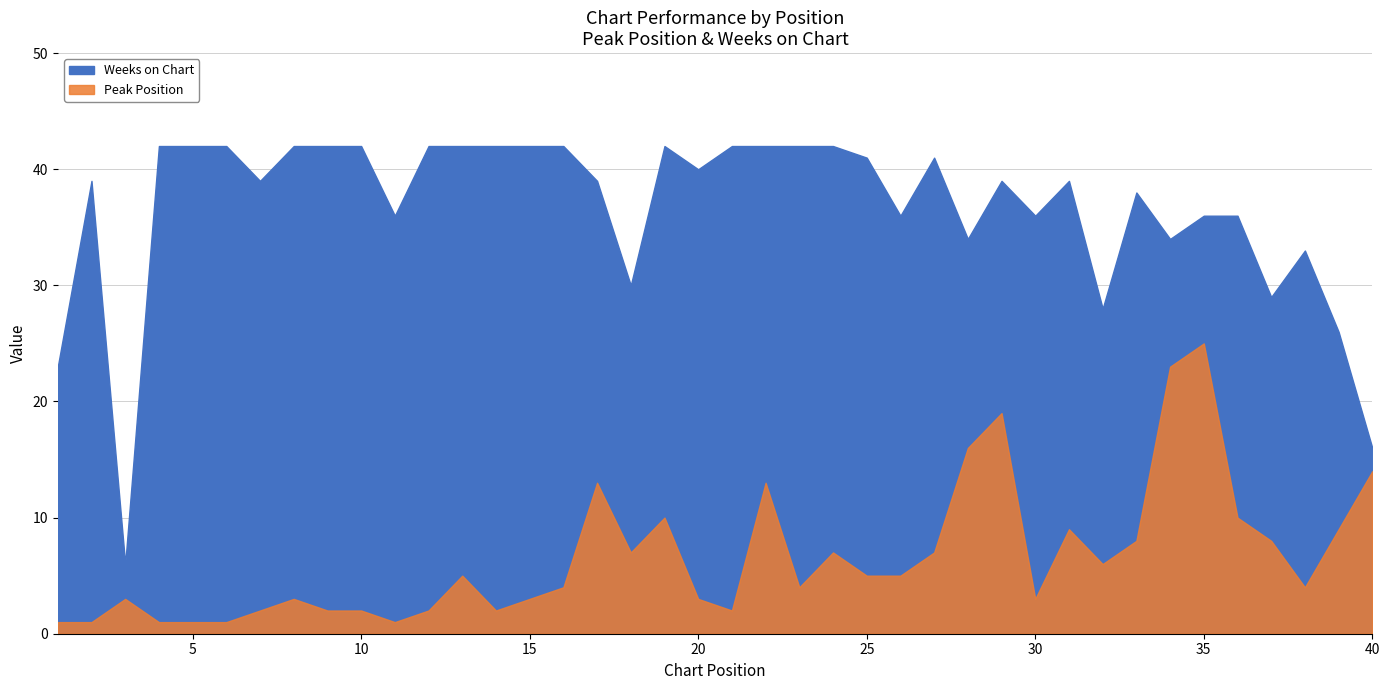

Reading left to right, list all the values displayed in this chart.

Peak Position: 1	1	3	1	1	1	2	3	2	2	1	2	5	2	3	4	13	7	10	3	2	13	4	7	5	5	7	16	19	3	9	6	8	23	25	10	8	4	9	14
Weeks on Chart: 23	39	6	42	42	42	39	42	42	42	36	42	42	42	42	42	39	30	42	40	42	42	42	42	41	36	41	34	39	36	39	28	38	34	36	36	29	33	26	16